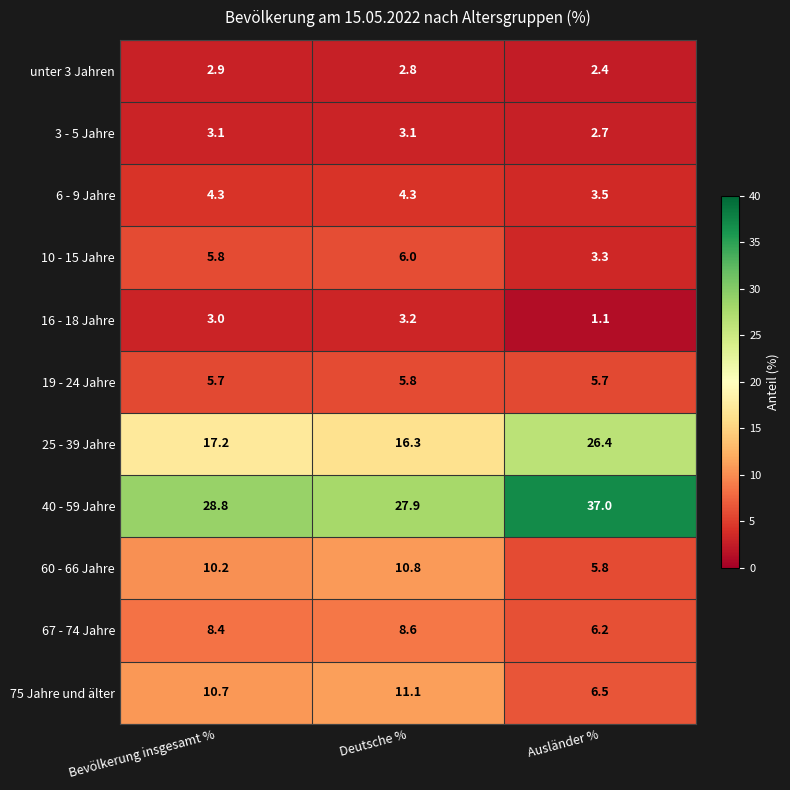

Which series has the largest total across all categories?

40 - 59 Jahre